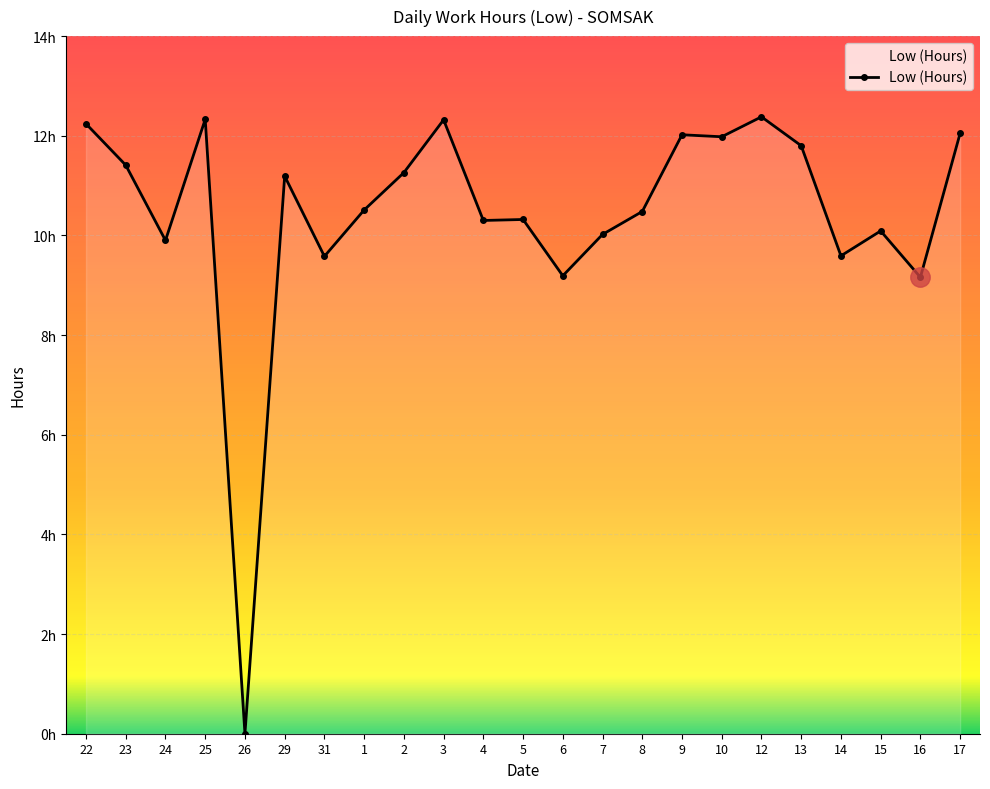

List the labels in order of value, largest first.

12, 25, 3, 22, 17, 9, 10, 13, 23, 2, 29, 1, 8, 5, 4, 15, 7, 24, 14, 31, 6, 16, 26